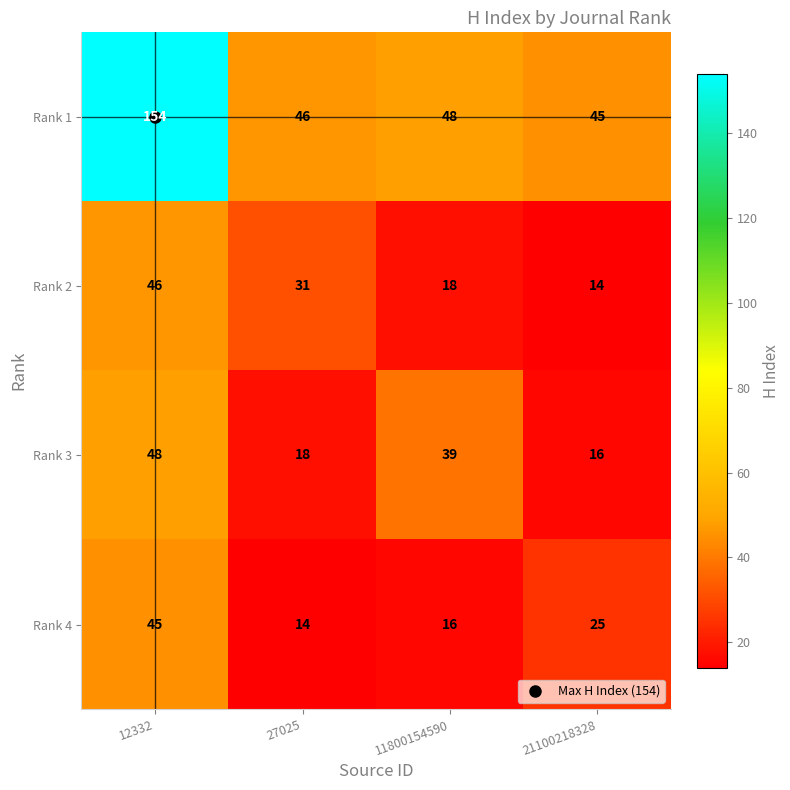

At which label does Rank 2 reach its minimum?

21100218328